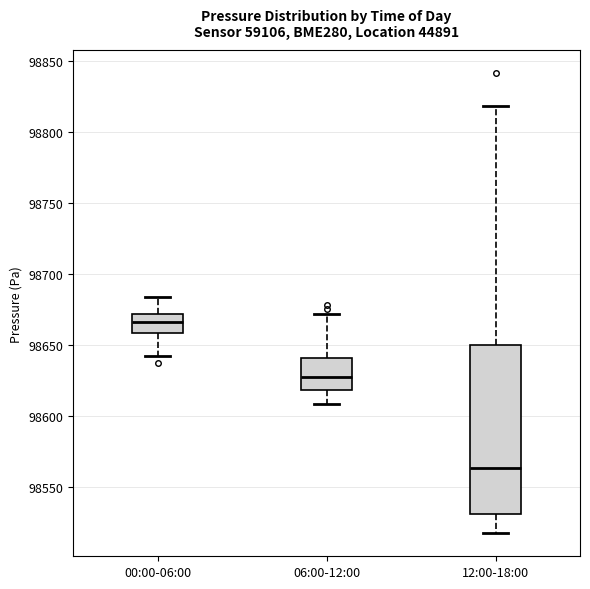

Which box has the highest median line?

00:00-06:00